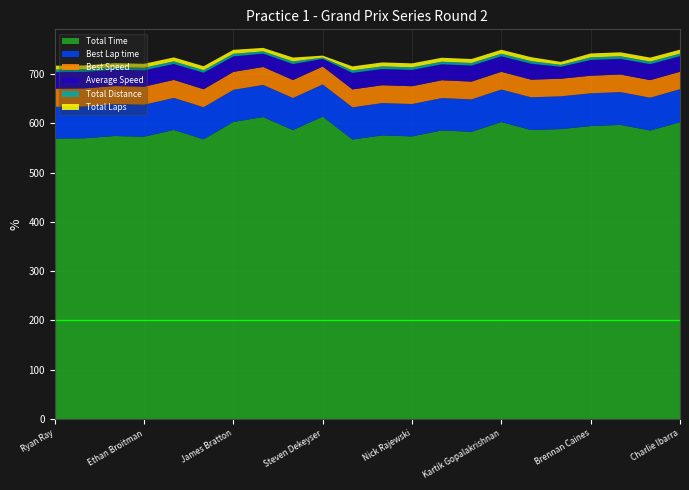

Reading left to right, what are all the values shown in this chart?

Total Time: 569.0	569.5	574.1	572.8	586.5	567.5	602.7	612.6	586.1	613.5	567.0	575.4	573.4	585.4	582.6	602.4	586.3	588.2	594.3	596.7	585.3	602.1
Best Lap time: 64.2	64.5	64.7	64.9	64.9	65.1	65.1	65.2	65.2	65.2	65.3	65.6	65.6	65.7	65.8	66.0	66.4	66.5	66.5	66.5	66.6	67.0
Best Speed: 36.9	36.8	36.7	36.6	36.5	36.5	36.4	36.4	36.4	36.4	36.4	36.2	36.2	36.1	36.1	35.9	35.7	35.7	35.7	35.7	35.6	35.4
Average Speed: 33.4	33.3	33.1	33.1	32.4	33.4	31.5	27.1	32.4	15.5	33.5	33.0	33.1	32.4	32.6	31.5	32.4	24.2	31.9	31.8	32.4	31.5
Total Distance: 5.3	5.3	5.3	5.3	5.3	5.3	5.3	4.6	5.3	2.6	5.3	5.3	5.3	5.3	5.3	5.3	5.3	4.0	5.3	5.3	5.3	5.3
Total Laps: 8.0	8.0	8.0	8.0	8.0	8.0	8.0	7.0	8.0	4.0	8.0	8.0	8.0	8.0	8.0	8.0	8.0	6.0	8.0	8.0	8.0	8.0